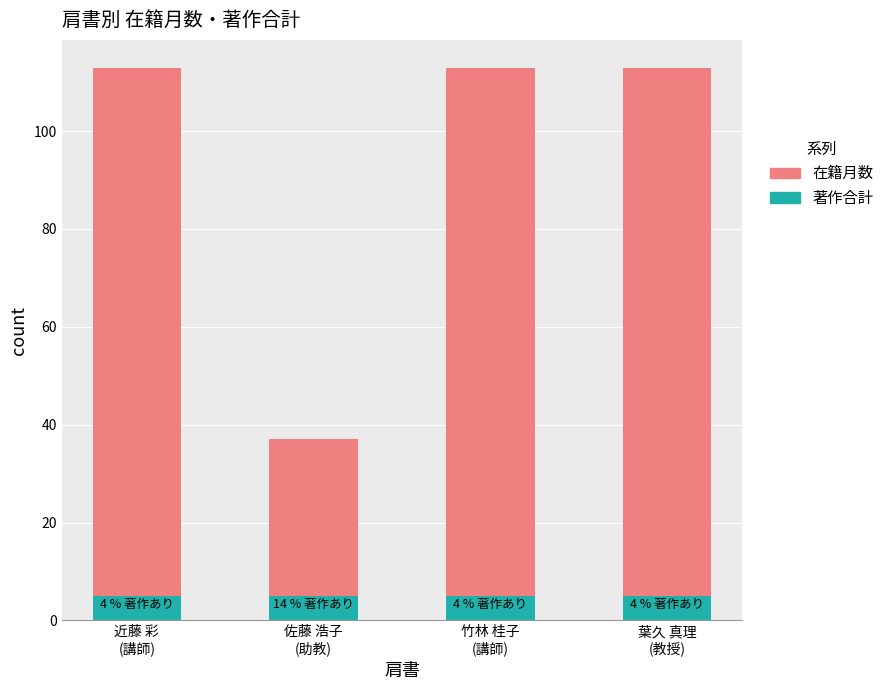

Reading left to right, what are the values for 著作合計?

5	5	5	5